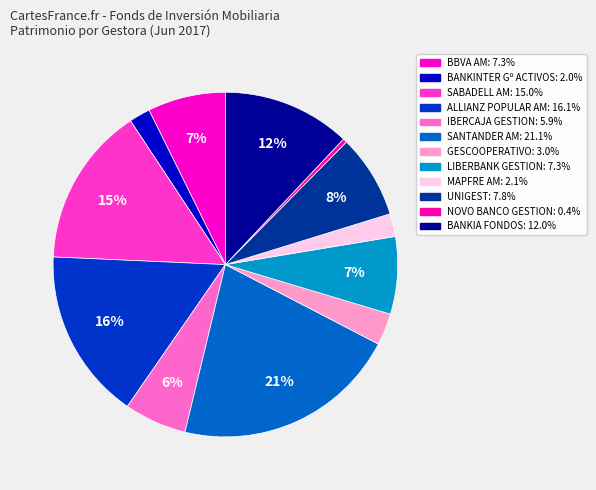

Count the number of slices in the pie.

12